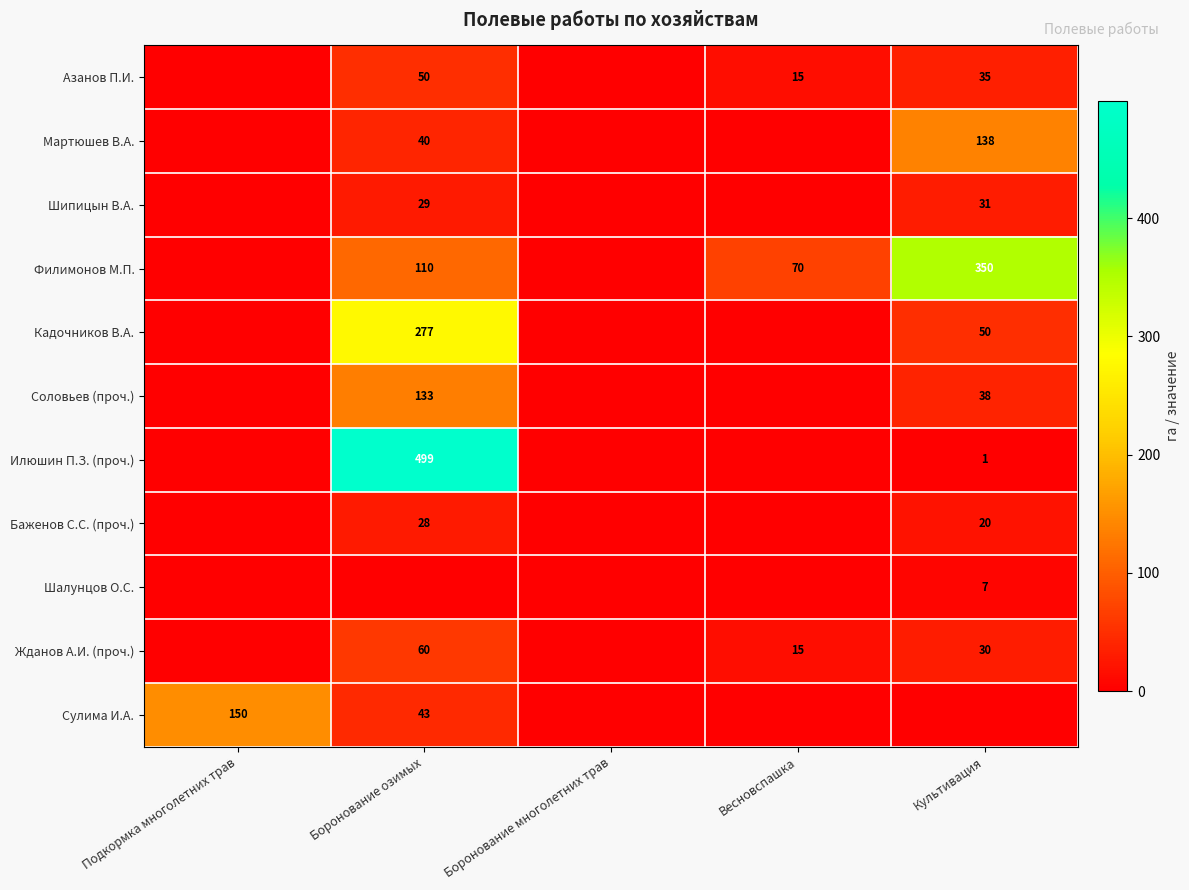

Is it true that Илюшин П.З. (проч.) equals 2 at Культивация?

False